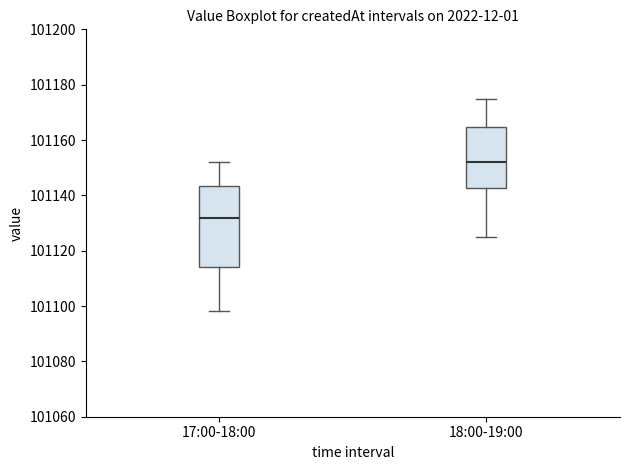

Which box is the tallest, from its lower edge to its upper edge?

17:00-18:00